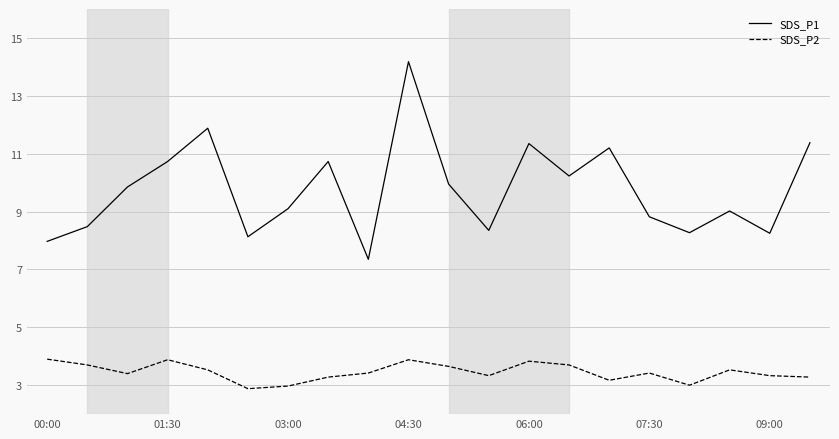

What is the maximum value for SDS_P2?

3.9